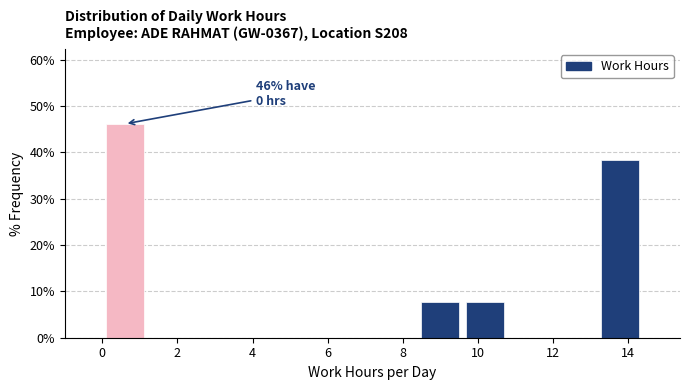

Which range on the x-axis has the tallest bar?

0.0 to 1.2